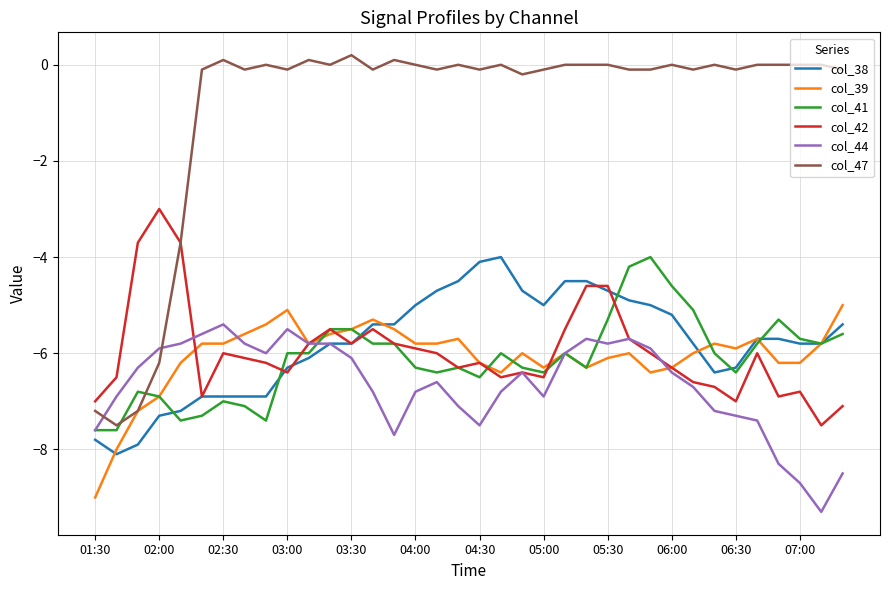

Which series has the largest total across all categories?

col_47